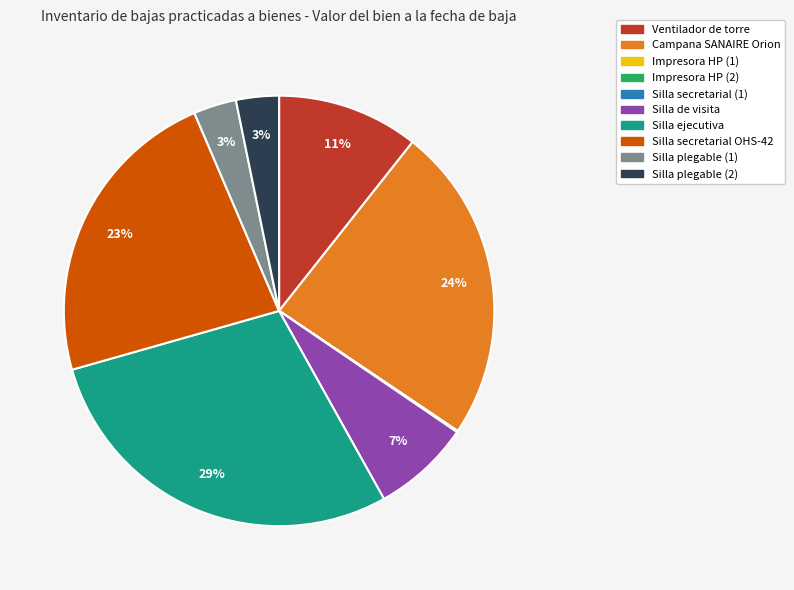

Is the sum of Campana SANAIRE Orion and Silla secretarial OHS-42 greater than half?

No